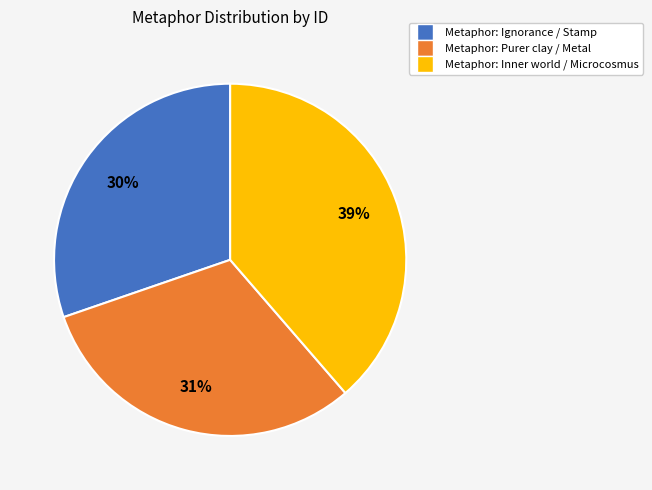

Does any single category account for the majority?

No